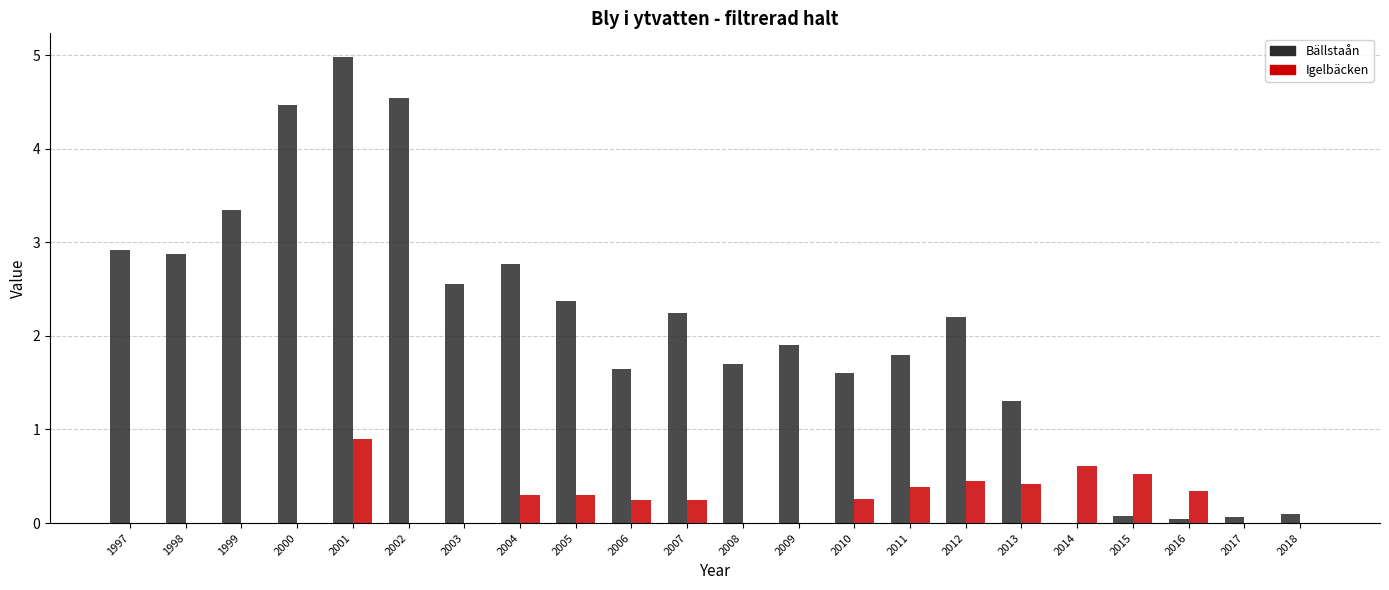

The value of Bällstaån at 2001 is 5.0. True or false?

True